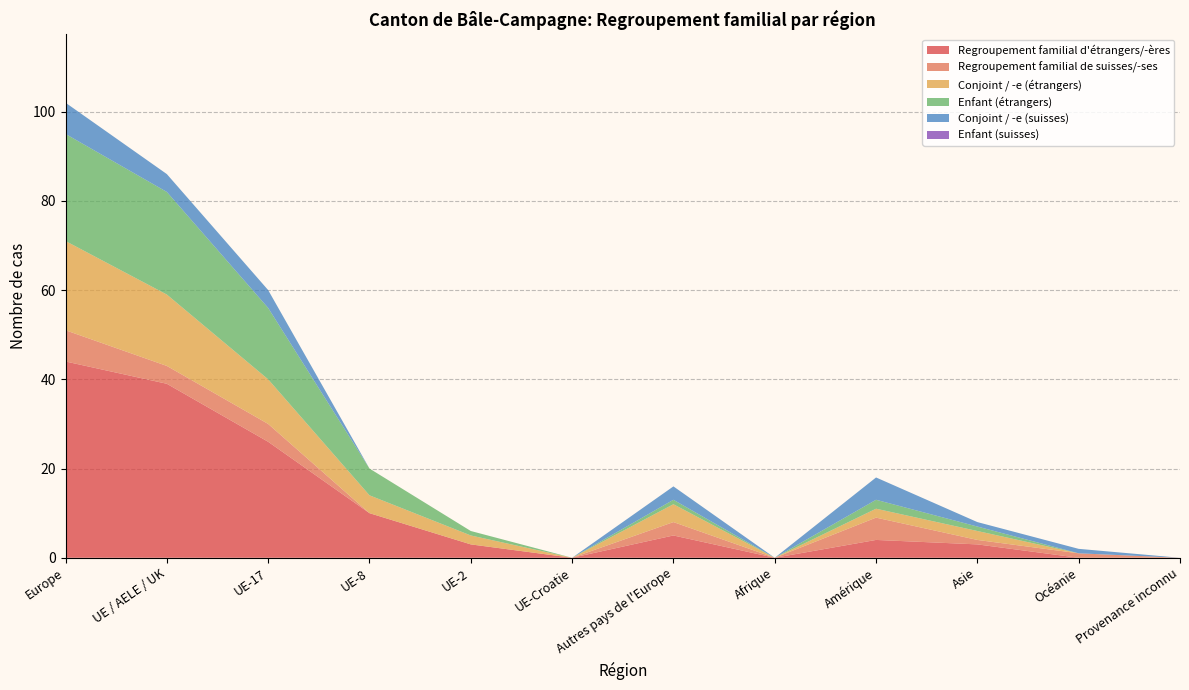

Reading left to right, list all the values displayed in this chart.

Regroupement familial d'étrangers/-ères: 44	39	26	10	3	0	5	0	4	3	0	0
Regroupement familial de suisses/-ses: 7	4	4	0	0	0	3	0	5	1	1	0
Conjoint / -e (étrangers): 20	16	10	4	2	0	4	0	2	2	0	0
Enfant (étrangers): 24	23	16	6	1	0	1	0	2	1	0	0
Conjoint / -e (suisses): 7	4	4	0	0	0	3	0	5	1	1	0
Enfant (suisses): 0	0	0	0	0	0	0	0	0	0	0	0